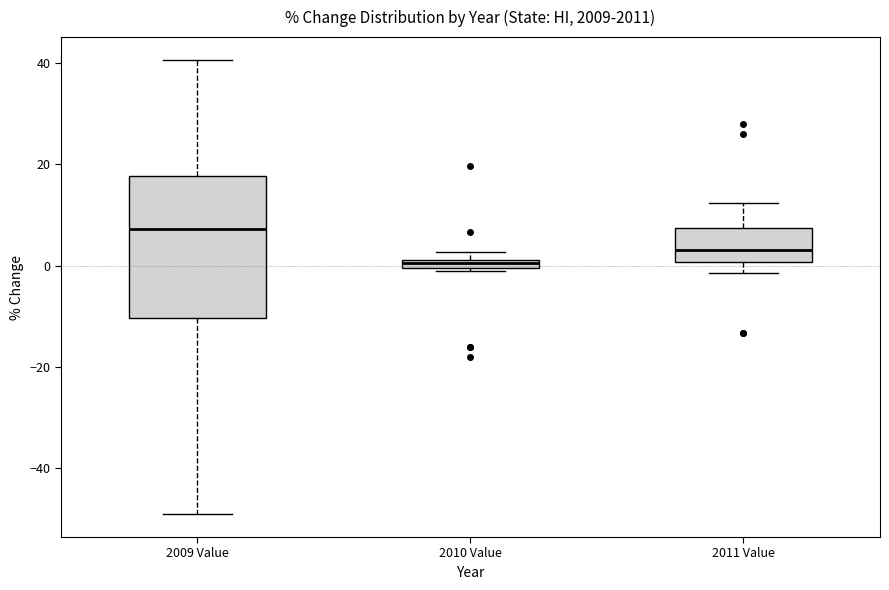

Which box's median line is the highest?

2009 Value